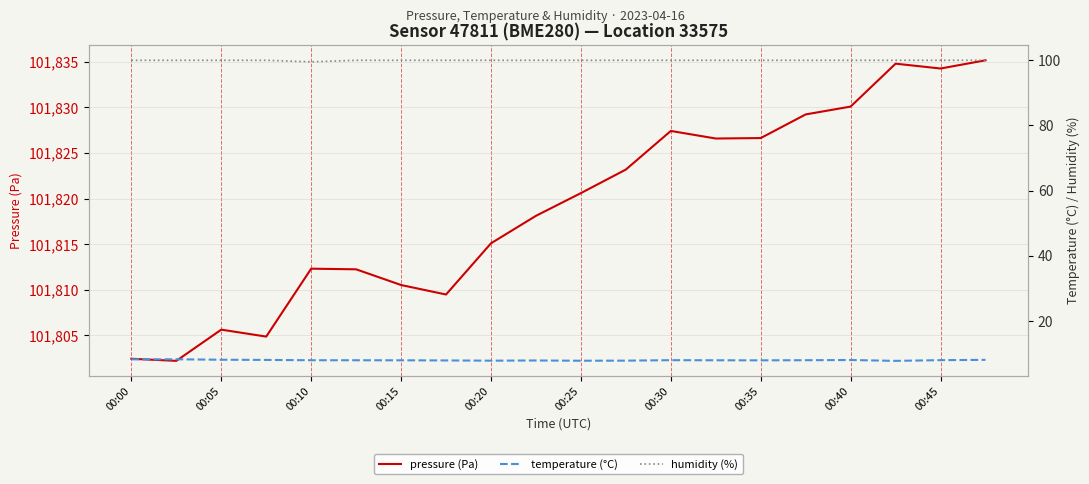

True or false: temperature (°C) has more than 1 interior local peaks.

True